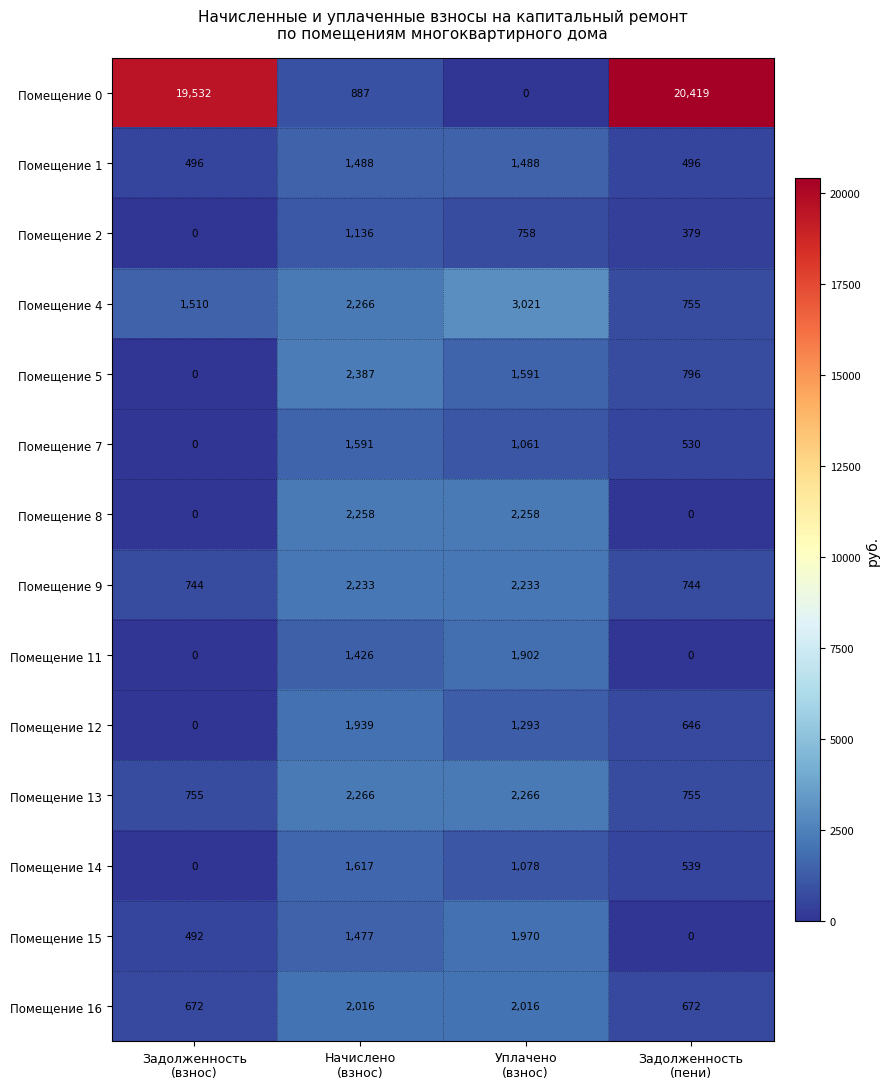

List the series in order of their peak value, lowest first.

Помещение 2, Помещение 1, Помещение 7, Помещение 14, Помещение 11, Помещение 12, Помещение 15, Помещение 16, Помещение 9, Помещение 8, Помещение 13, Помещение 5, Помещение 4, Помещение 0